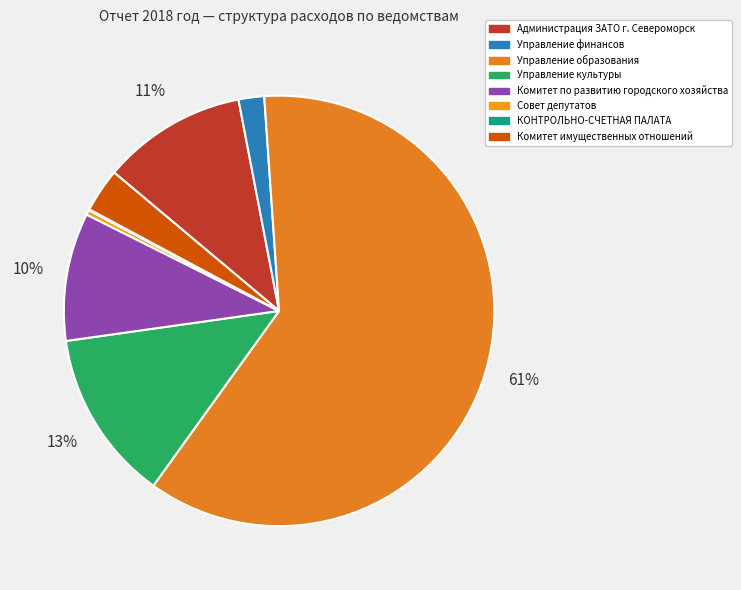

What is the change in value from Управление образования to Комитет имущественных отношений?

-1565966648.1